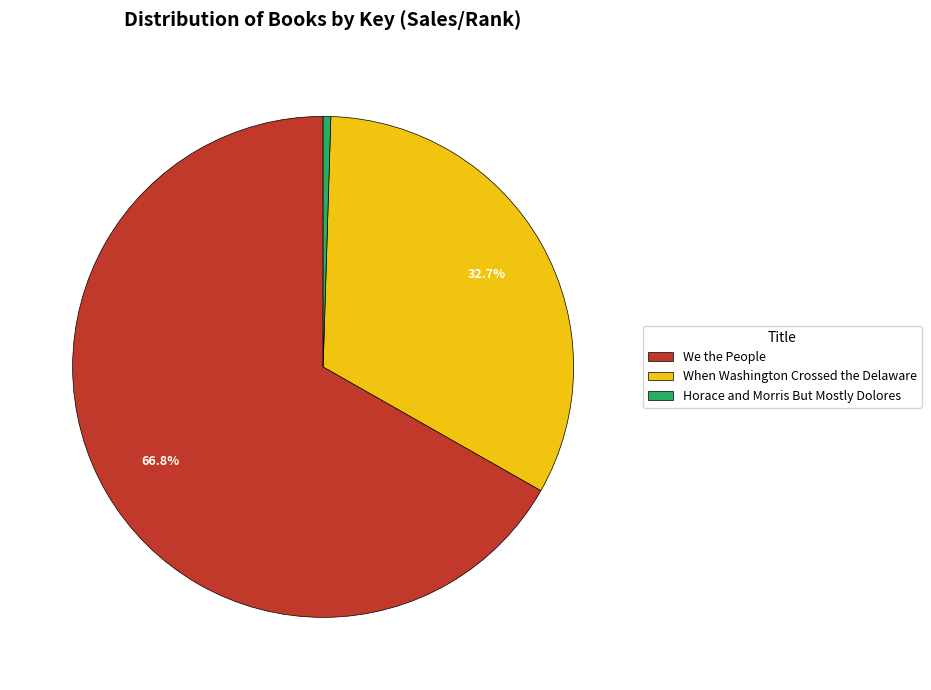

Which has a higher value, Horace and Morris But Mostly Dolores or We the People?

We the People